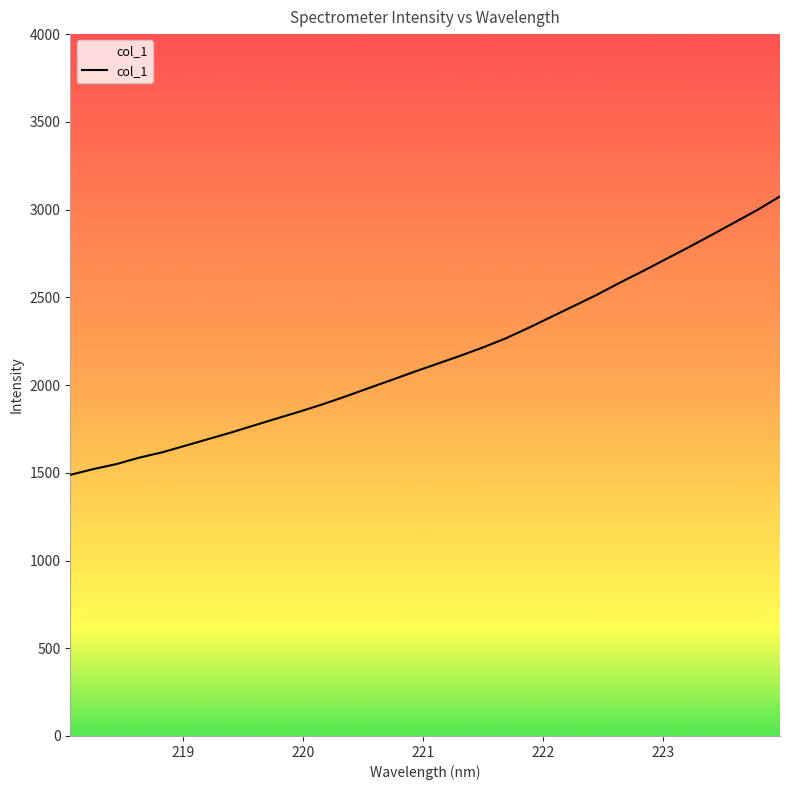

Does the chart have visible grid lines?

No